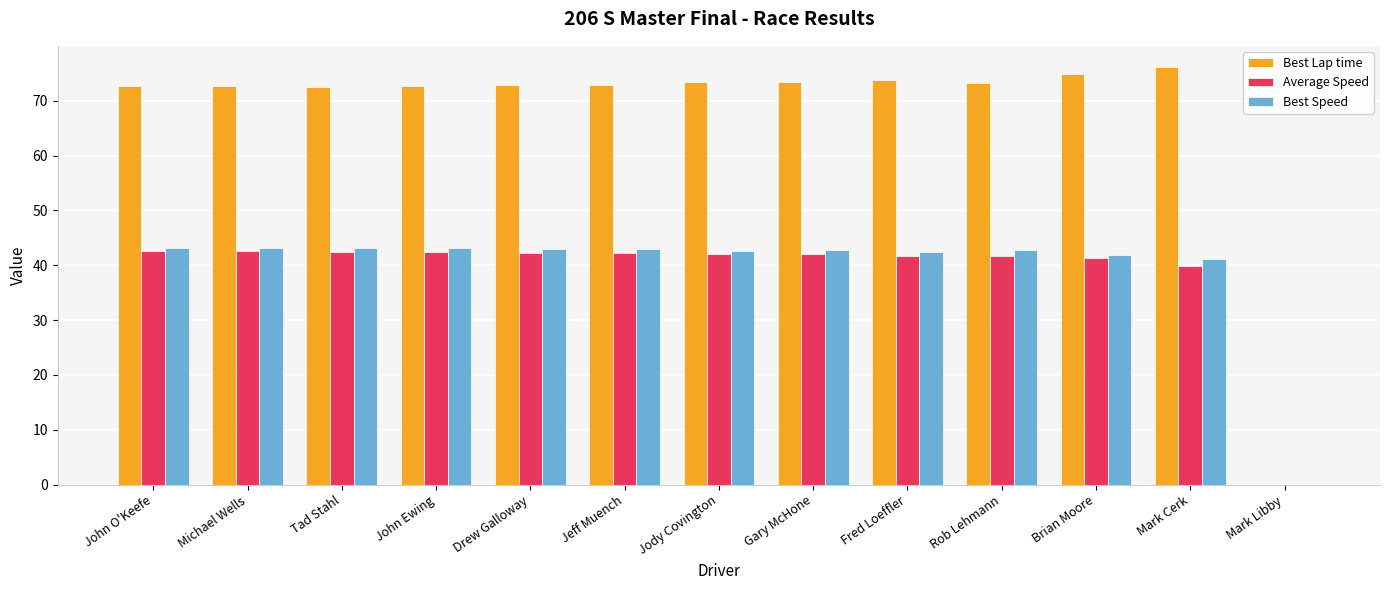

What is the sum of all Best Speed values?

511.8